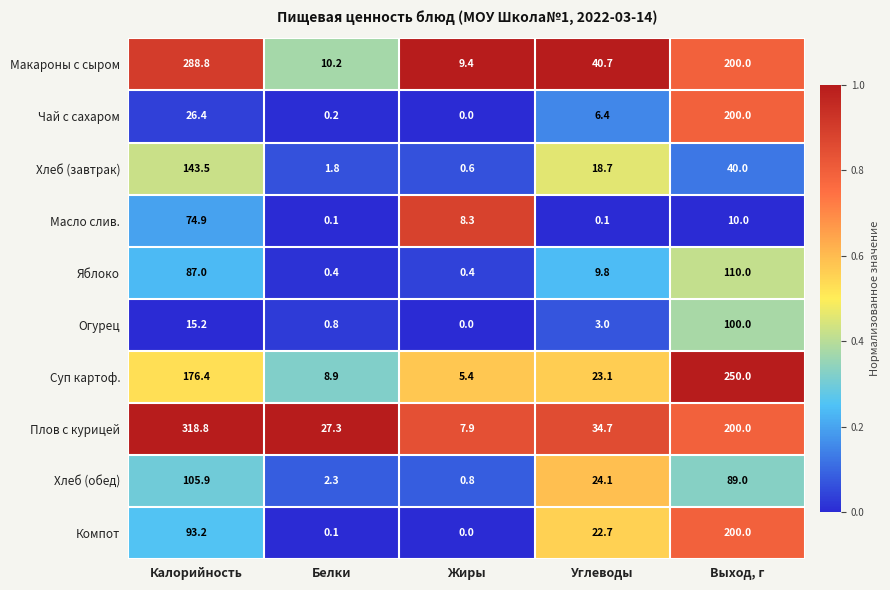

At which label is Хлеб (завтрак) closest to 72?

Выход, г